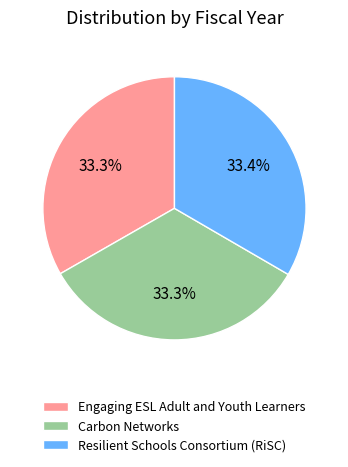

Is it true that Resilient Schools Consortium (RiSC) is 33% of the pie?

True